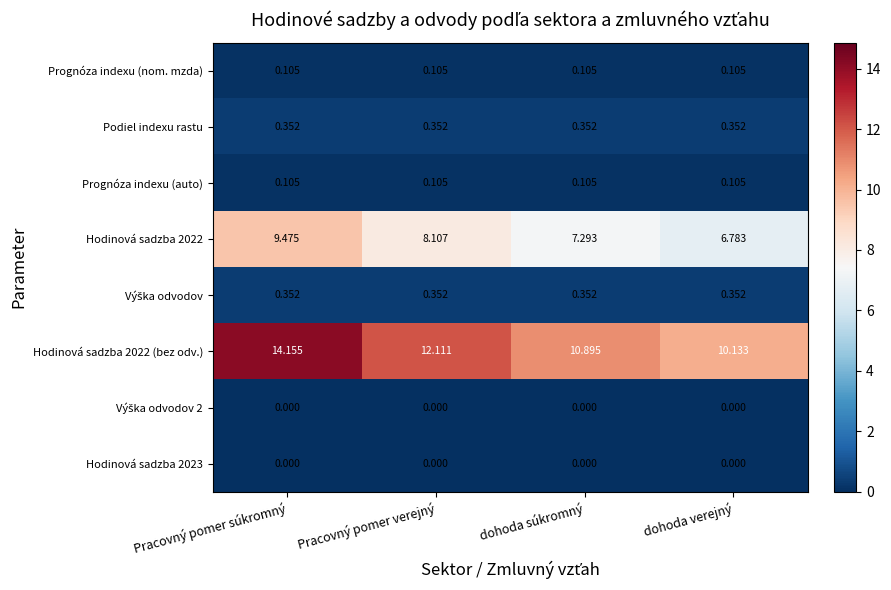

At which label does Hodinová sadzba 2022 first exceed 8?

Pracovný pomer súkromný